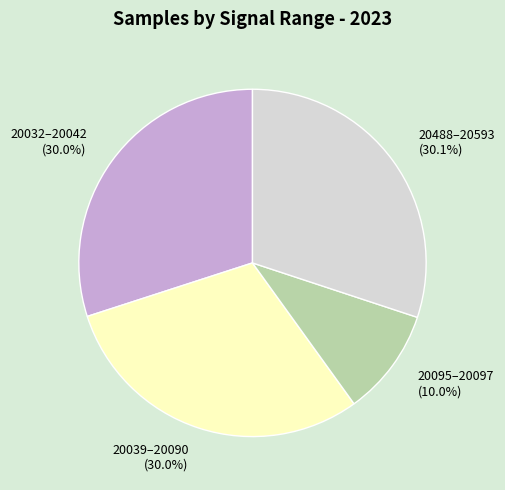

Which slice is the smallest?

20095–20097 (10.0%)